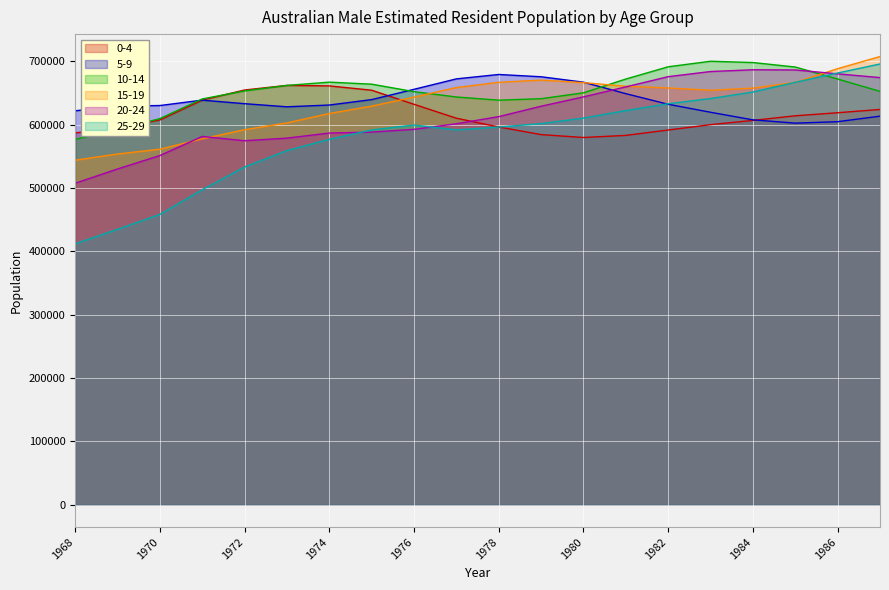

Which series has the largest total across all categories?

10-14